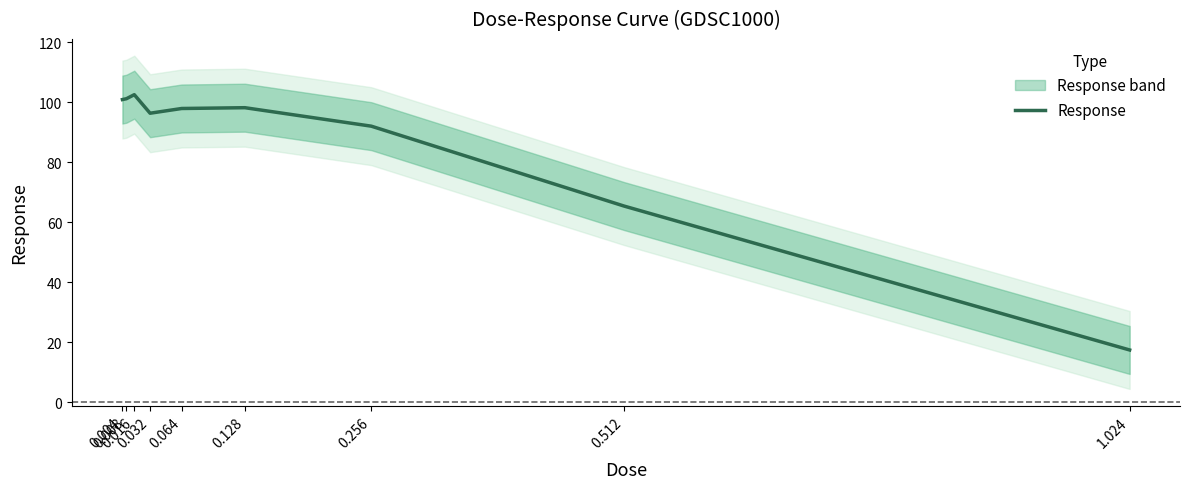

What is the average value?

85.8